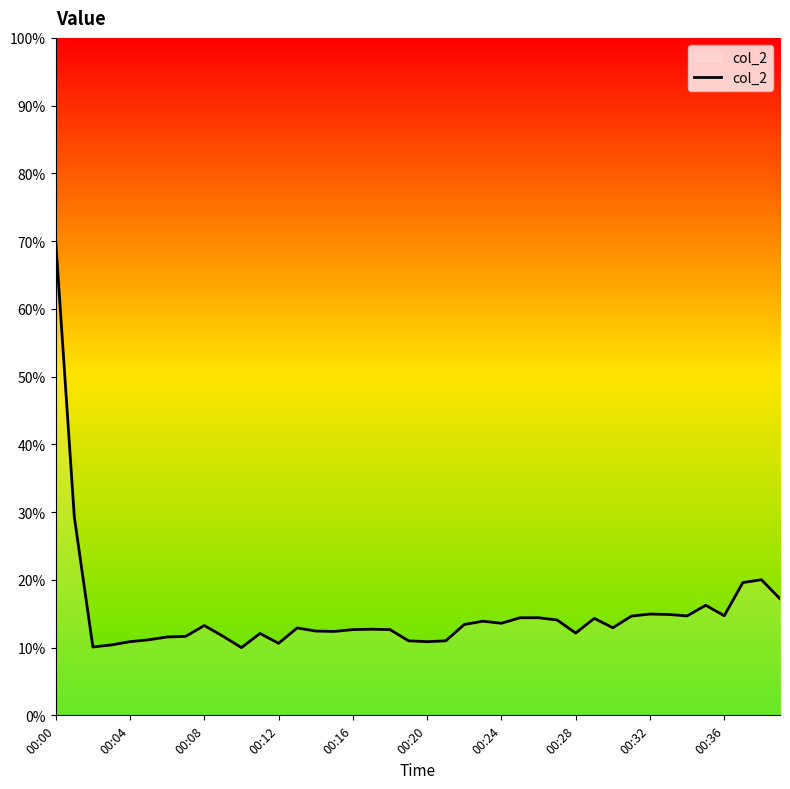

What is the difference between the maximum and minimum values?

60.0